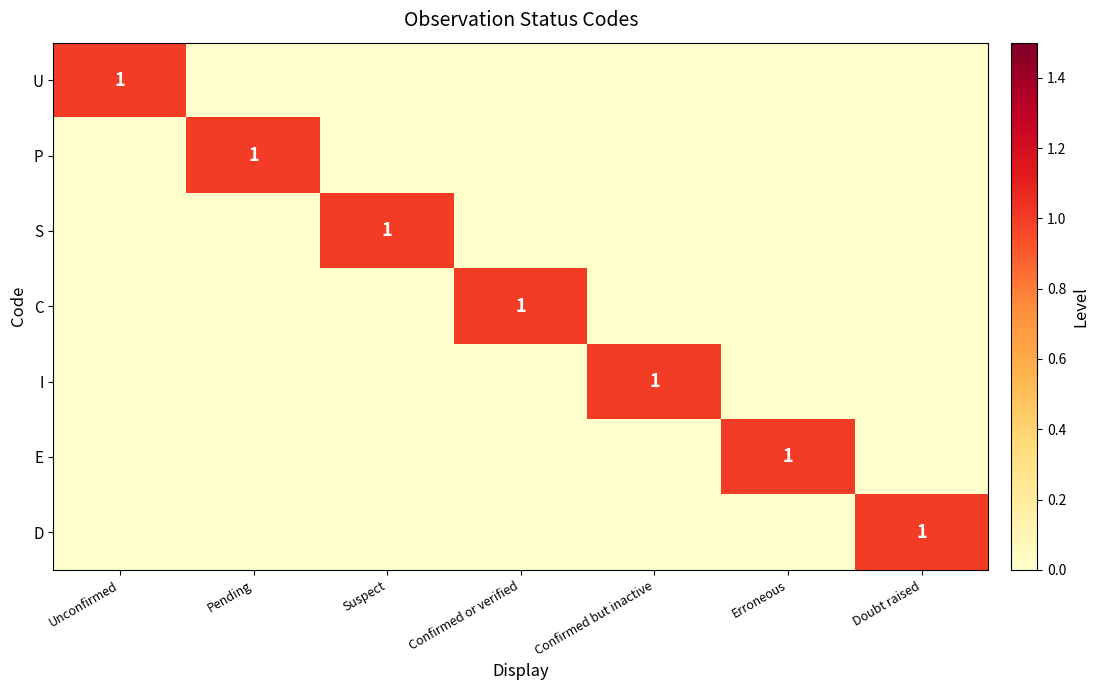

Is it true that U equals 1 at Unconfirmed?

True